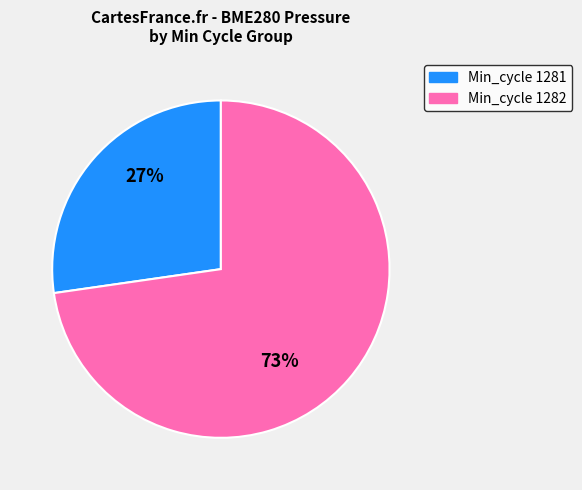

Does any single category account for the majority?

Yes